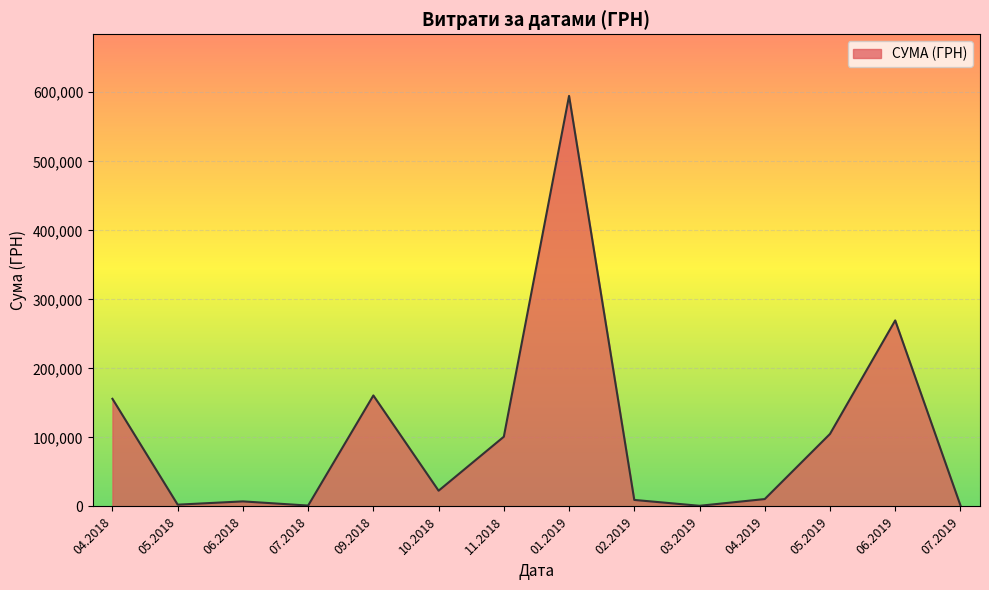

Which label corresponds to the largest value in the chart?

01.2019